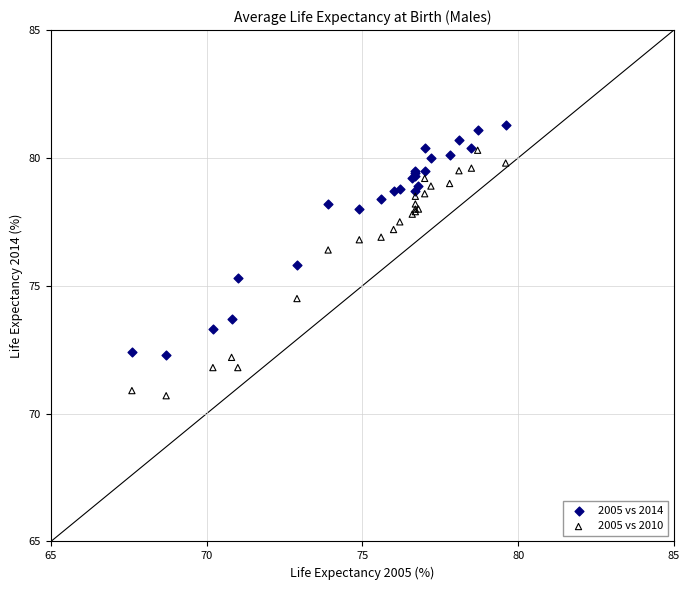

Which series contains the lowest Y value?

2005 vs 2010